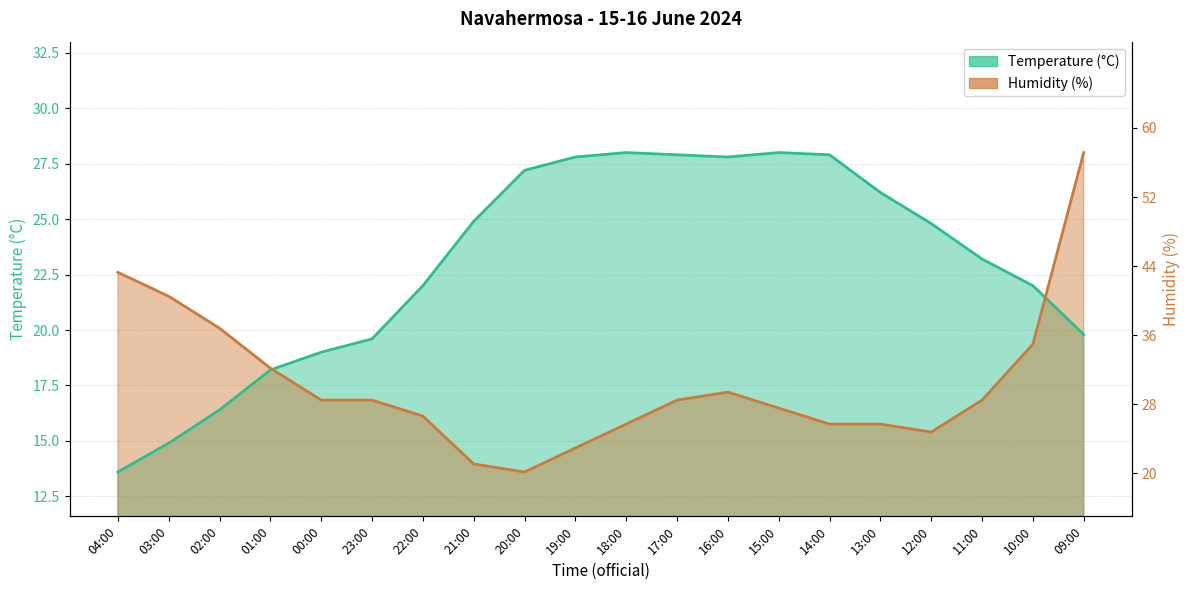

What is the spread (max minus min) of values at 04:00?

9.0